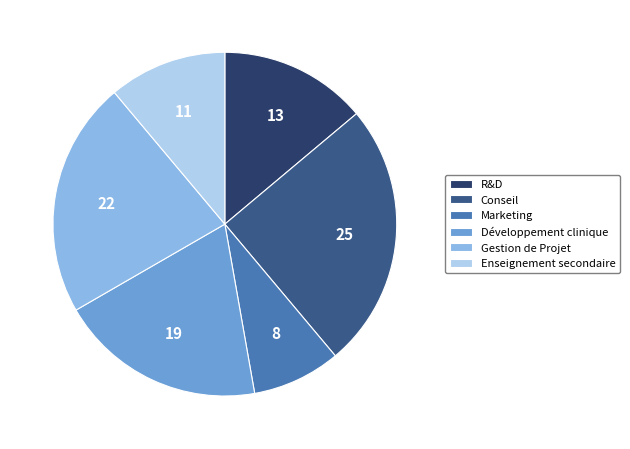

Count the number of slices in the pie.

6